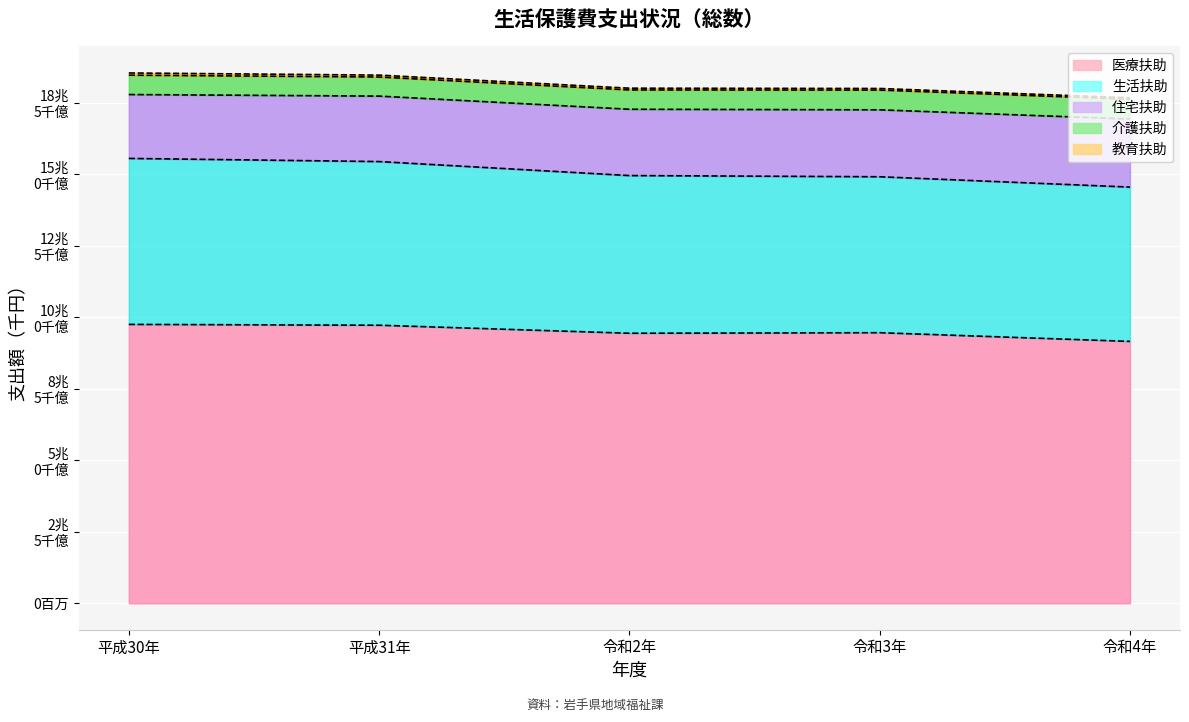

What is the minimum value shown in the chart?

50997120